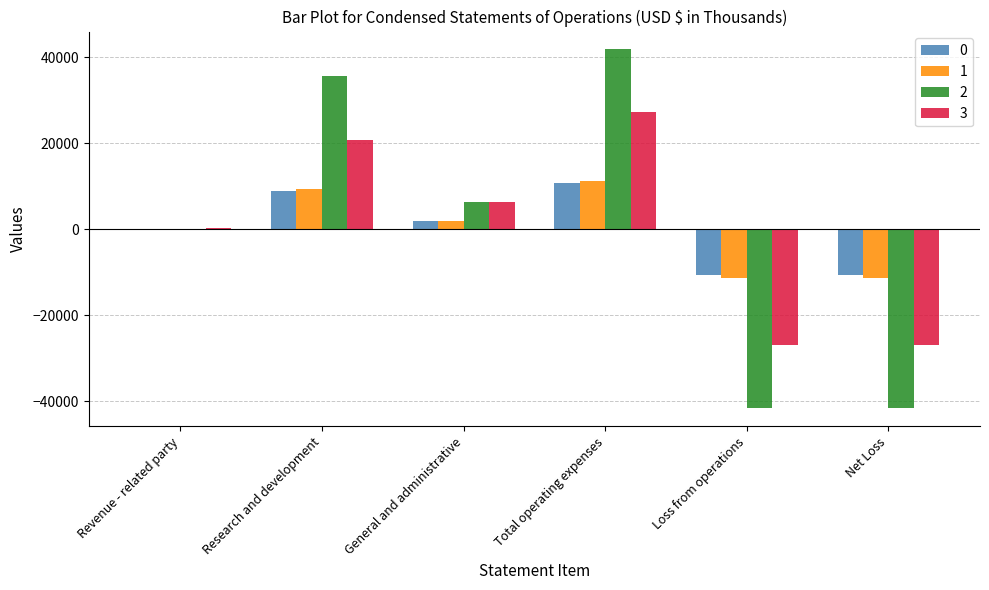

What is the total value across all series at Total operating expenses?

91031